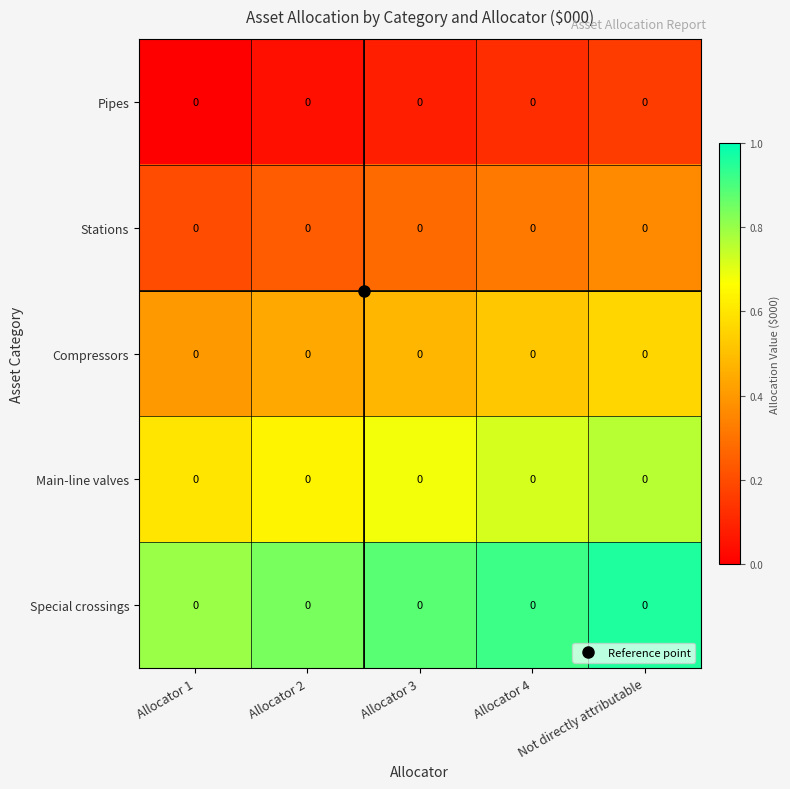

How many Stations values are between 0 and 1?

5